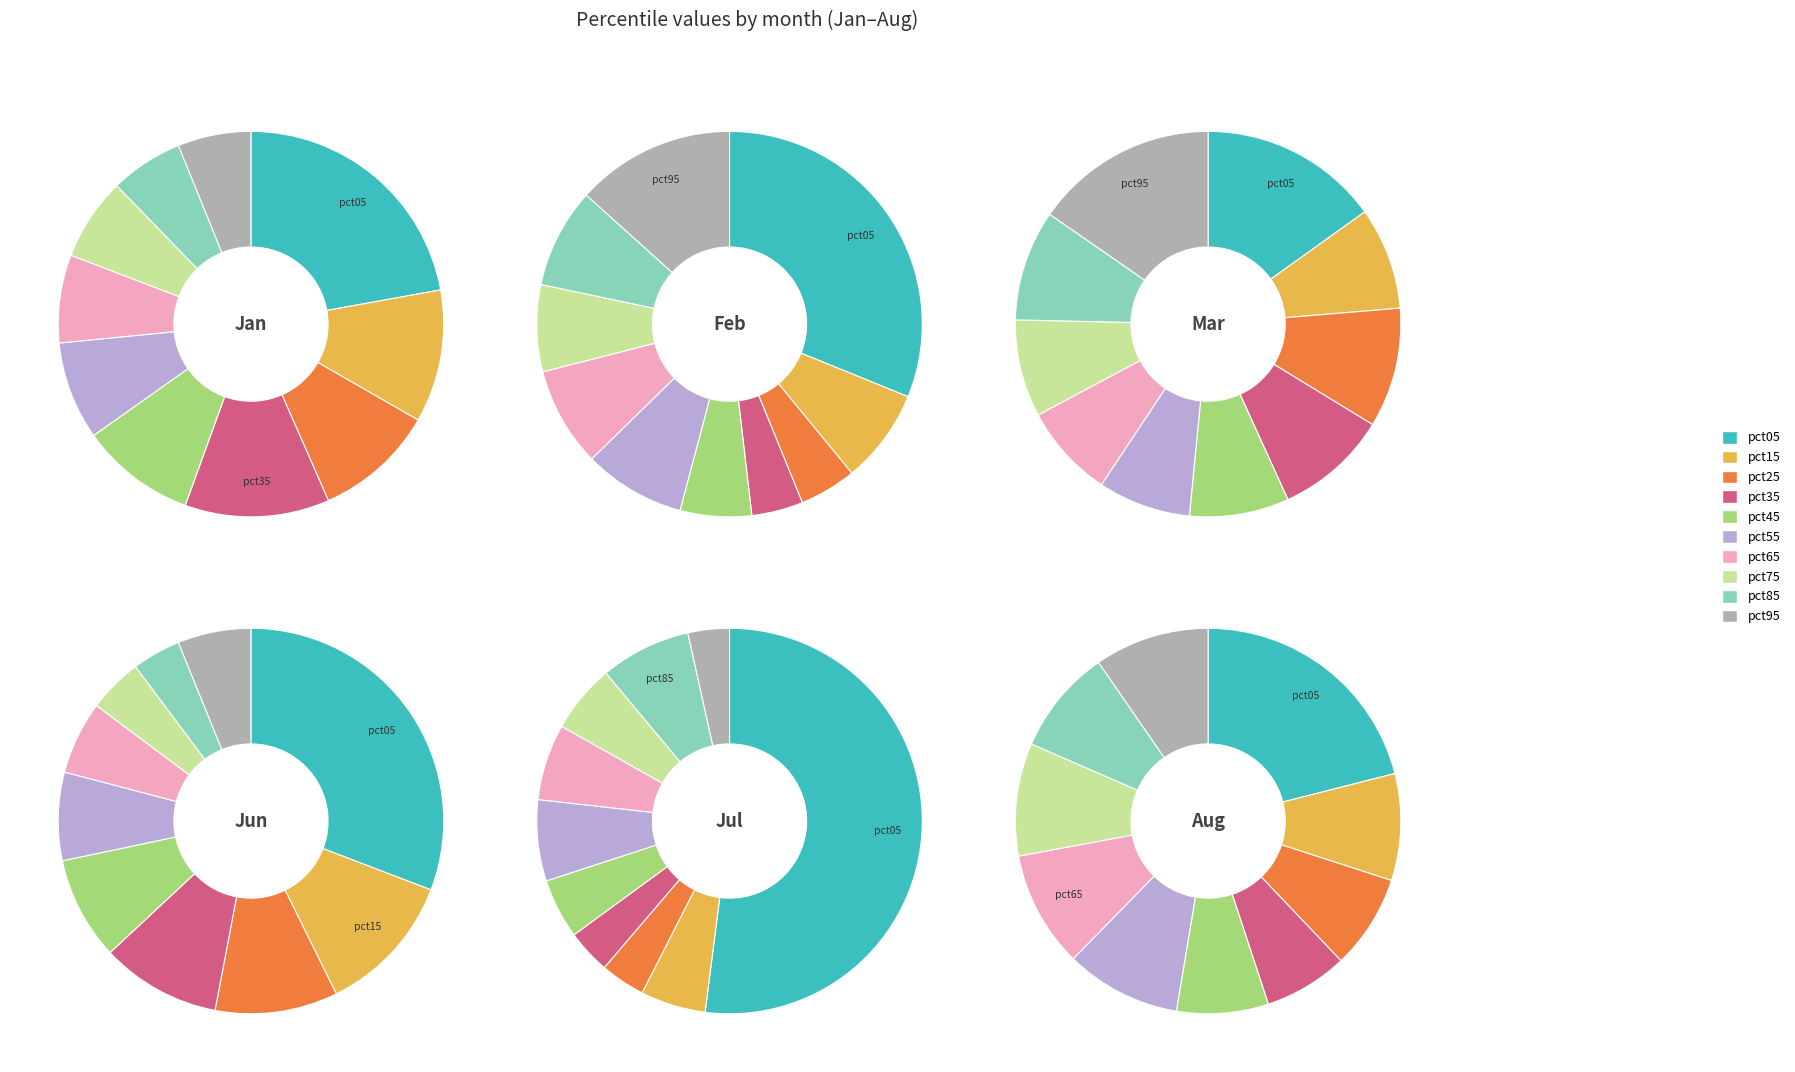

To the nearest percent, what portion does pct05 represent?

21%